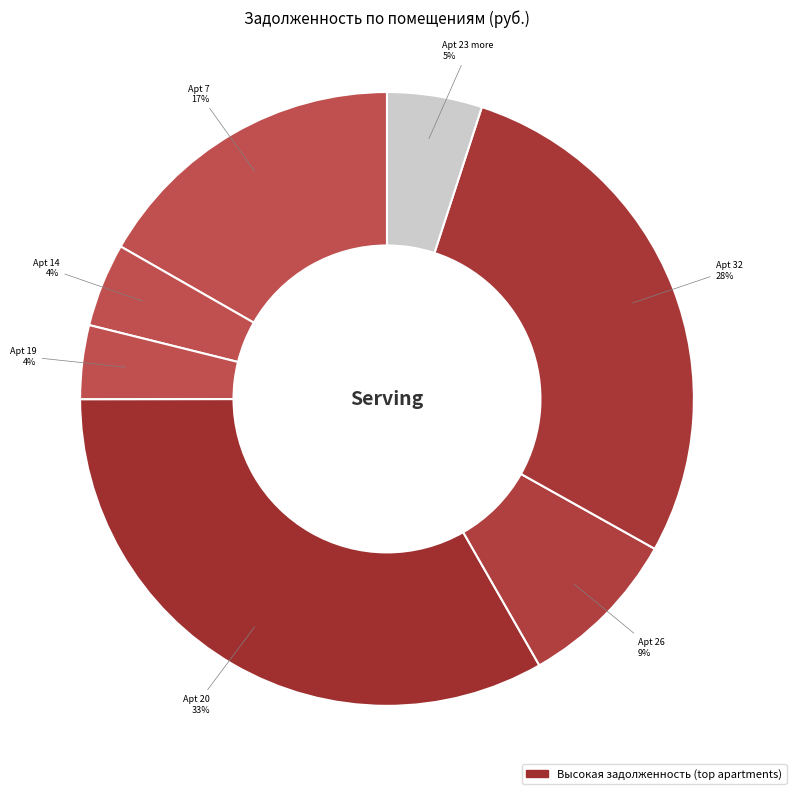

How many segments does this pie chart have?

7